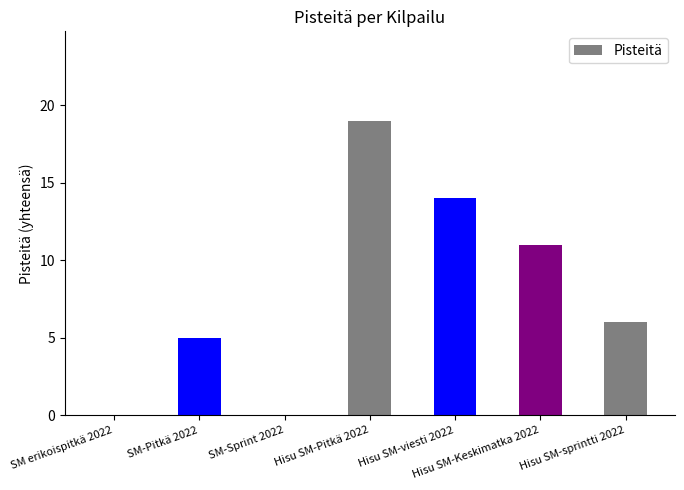

What is the maximum value shown in the chart?

19